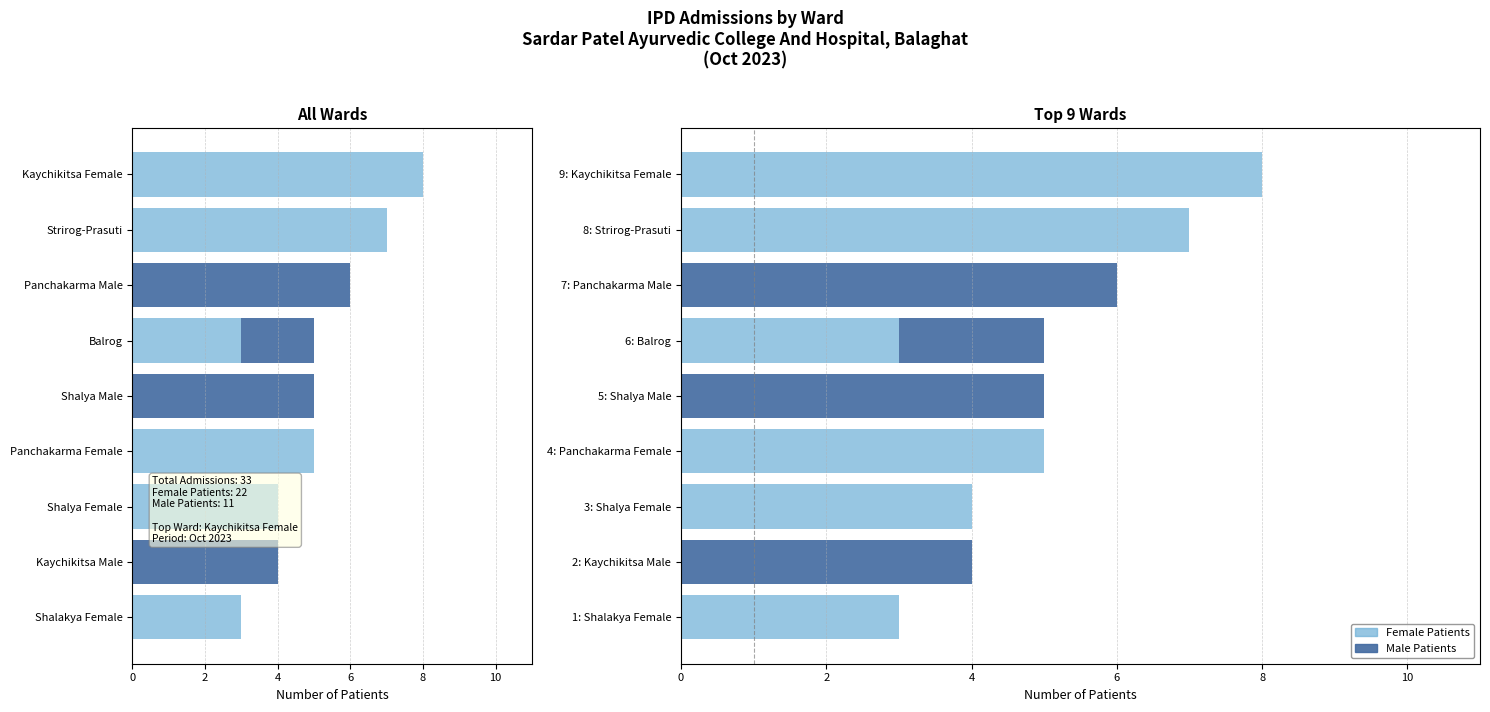

True or false: Female Patients has a value of 10 at 12.

False